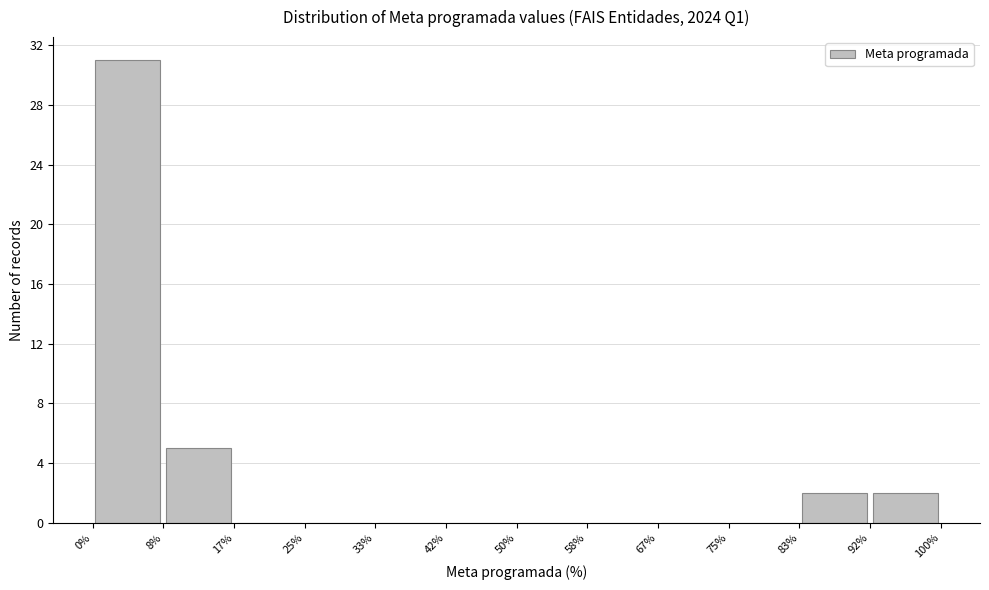

Reading left to right, list every bar in this chart as the range it spans on the x-axis followed by its height. The values are not printed on the chart, so give them approximately, as read against the axis.

0% to 8%: 31
8% to 17%: 5
17% to 25%: 0
25% to 33%: 0
33% to 42%: 0
42% to 50%: 0
50% to 58%: 0
58% to 67%: 0
67% to 75%: 0
75% to 83%: 0
83% to 92%: 2
92% to 100%: 2